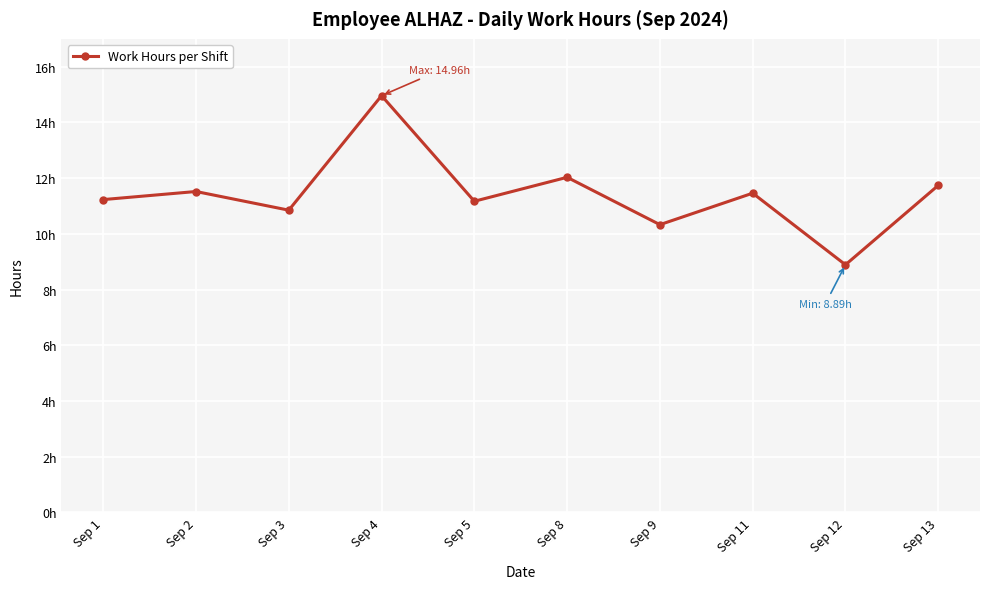

The chart shows a value of 11.5 at Sep 2. True or false?

True